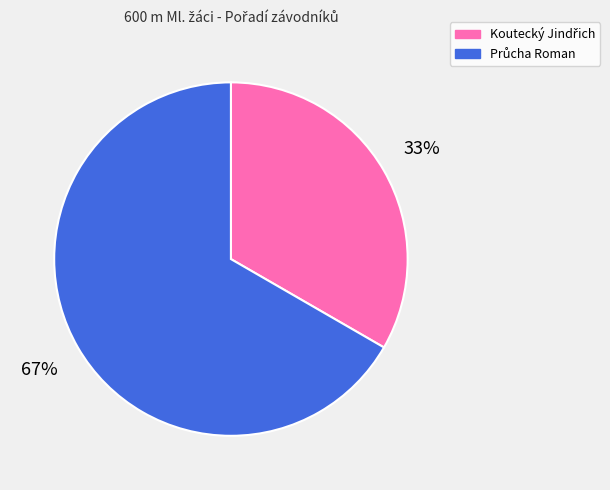

Is there any slice that represents more than half of the pie?

Yes